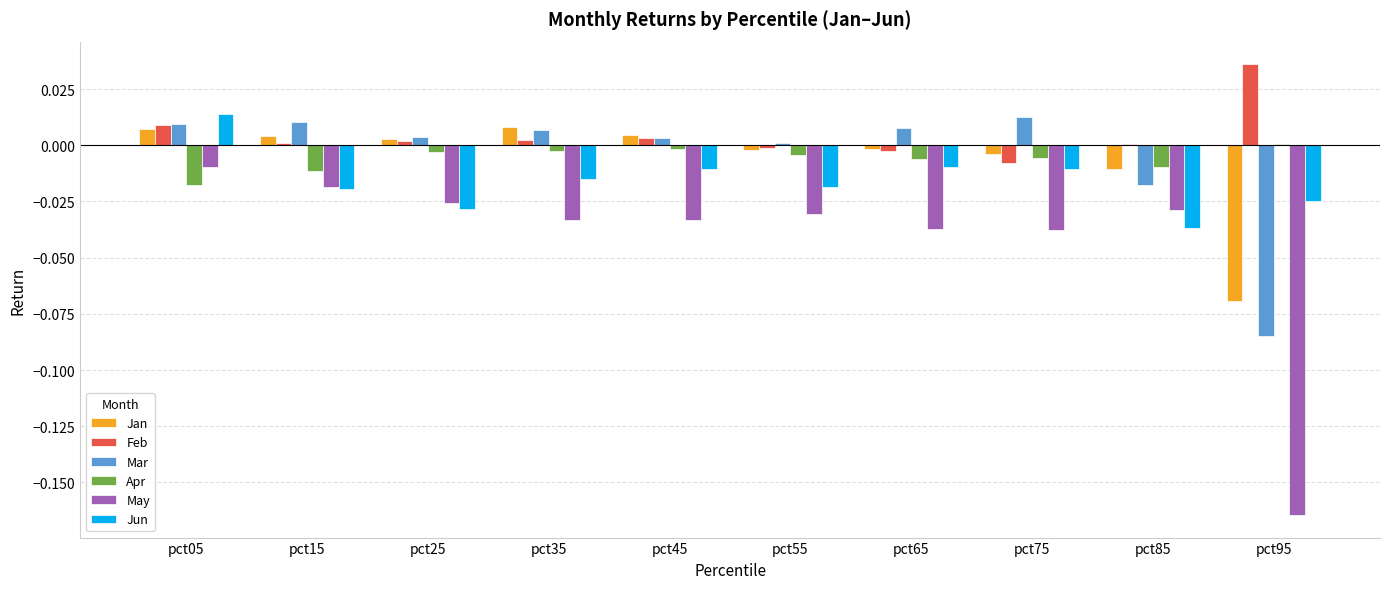

What is the sum of all May values?

-0.4